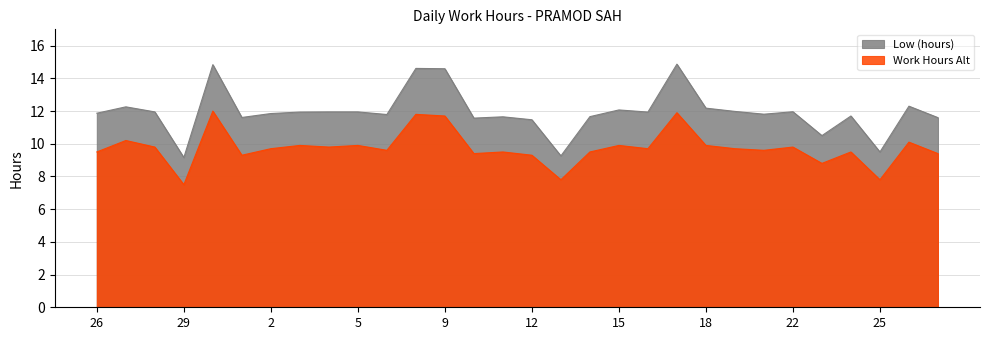

The Work Hours Alt series shows 11.8 at 8. True or false?

True